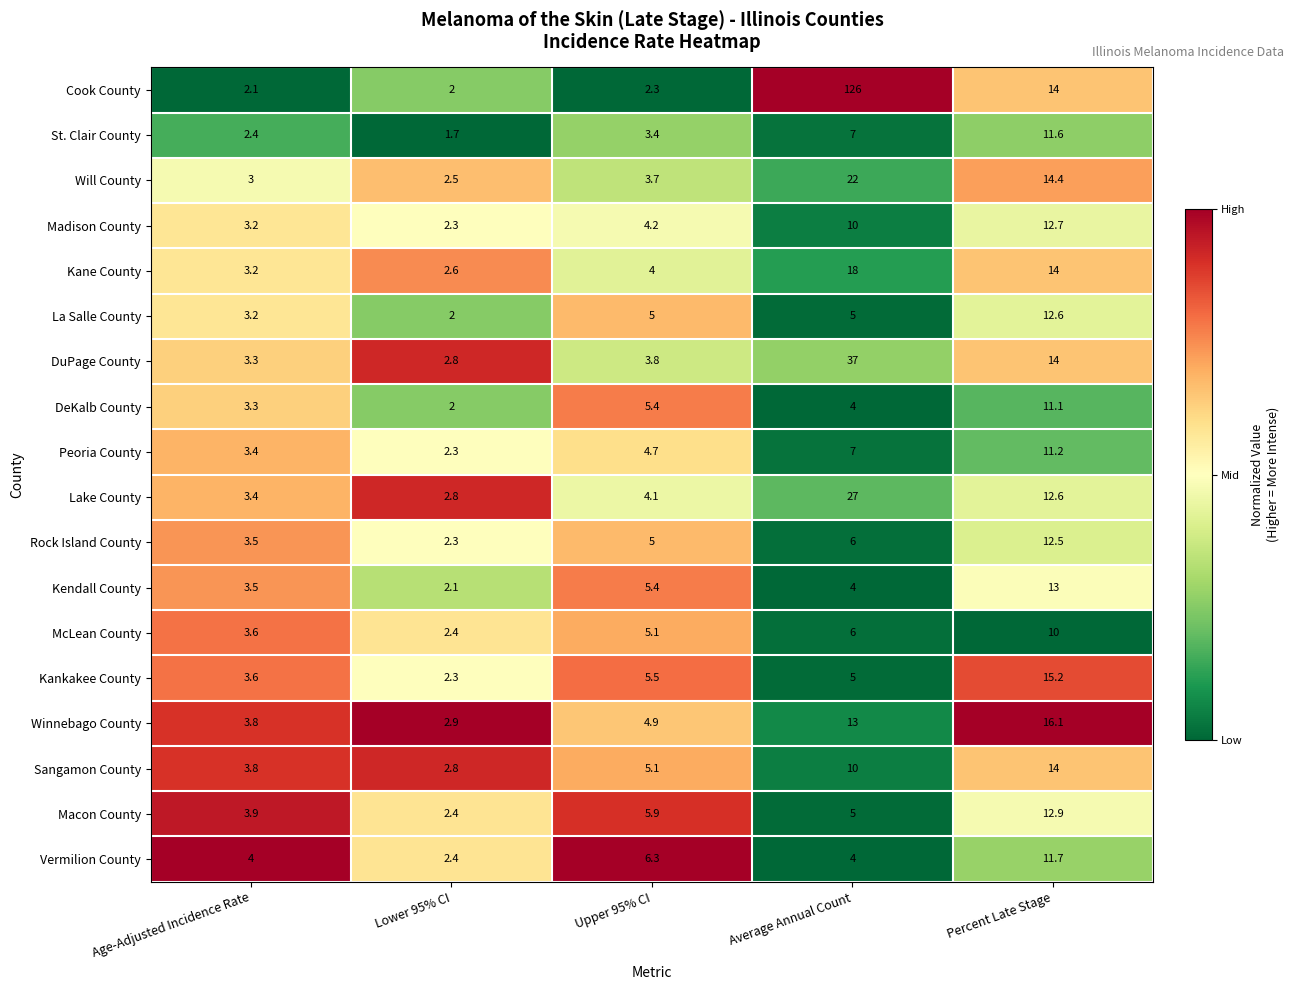

List the series in order of their peak value, highest first.

Cook County, DuPage County, Lake County, Will County, Kane County, Winnebago County, Kankakee County, Sangamon County, Kendall County, Macon County, Madison County, La Salle County, Rock Island County, Vermilion County, St. Clair County, Peoria County, DeKalb County, McLean County